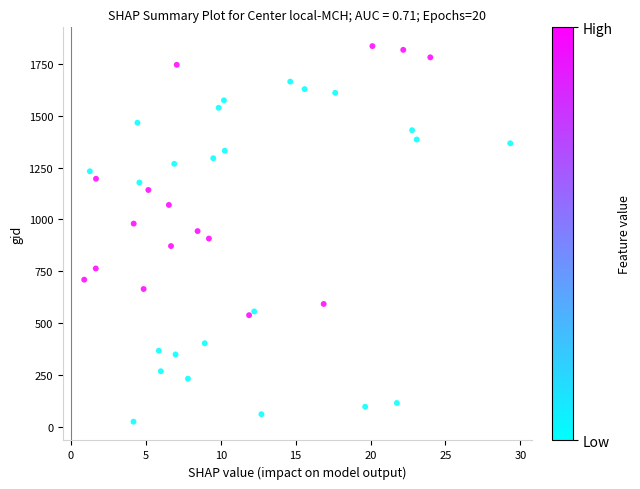

What is the range of Y values (max minus min)?

1809